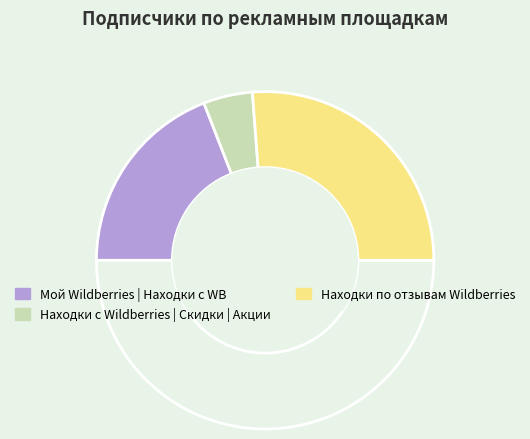

How many segments does this pie chart have?

4